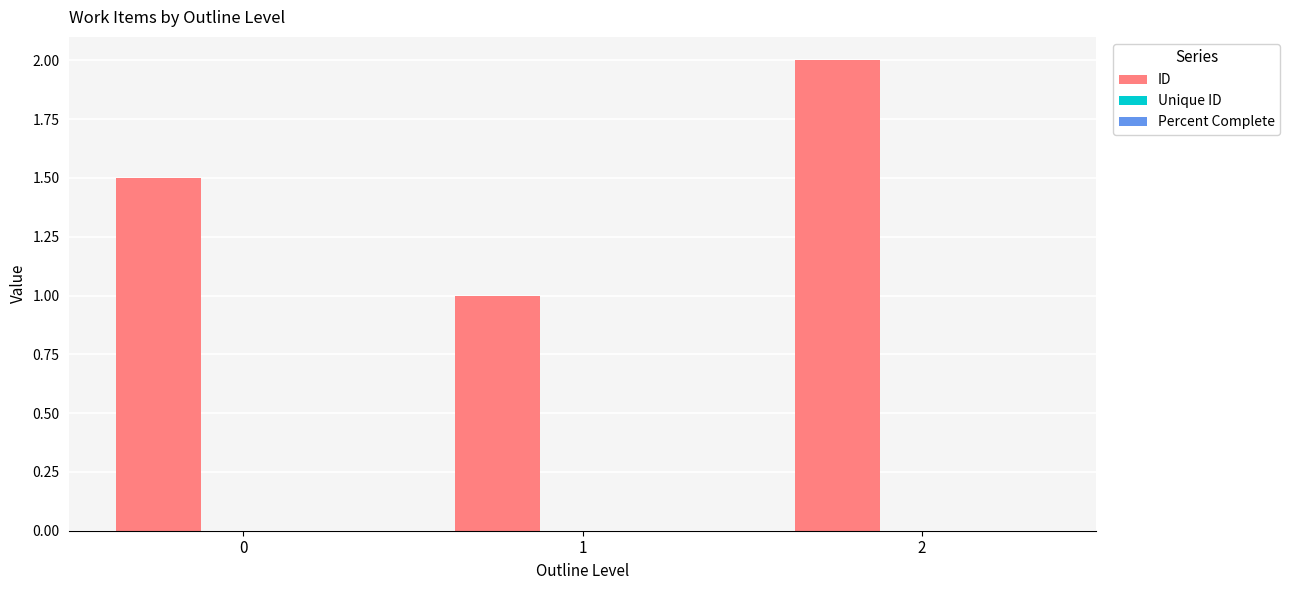

How many bars are there in total?

3